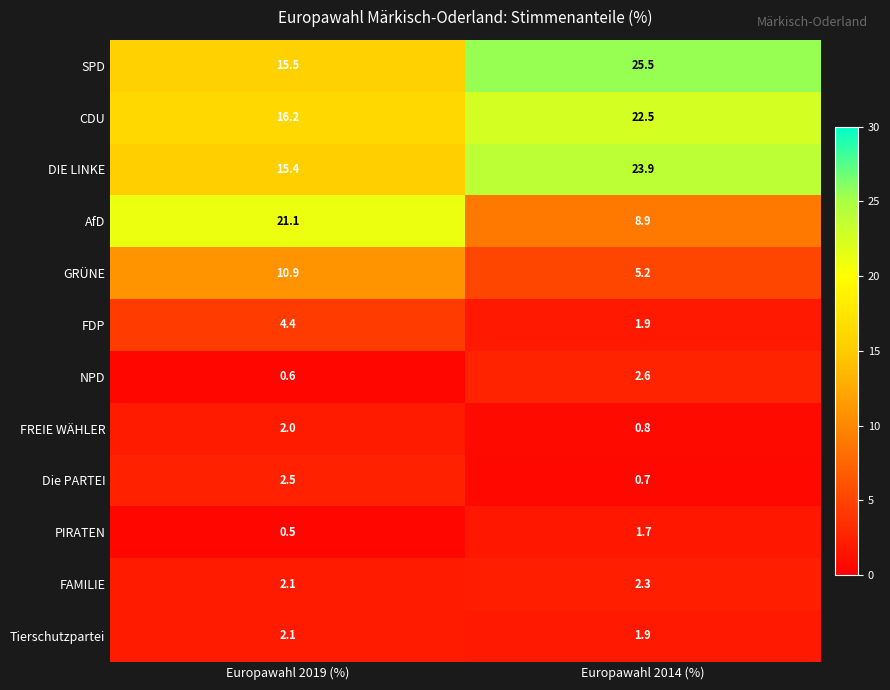

How many data points in CDU are less than 22?

1